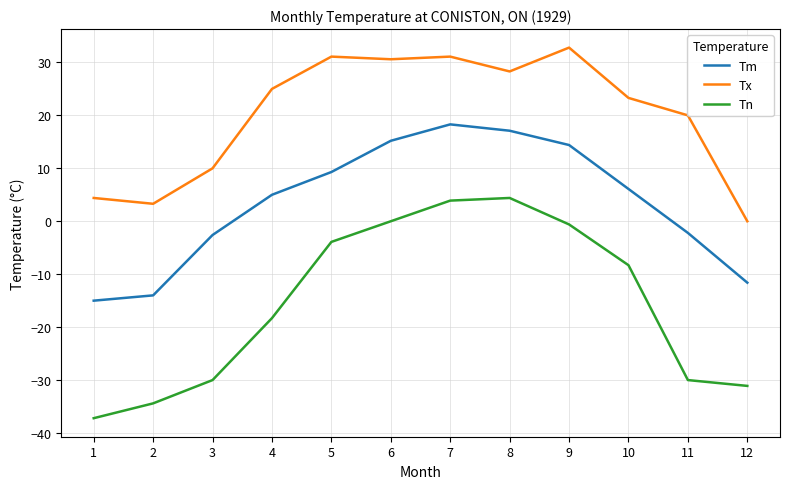

What is the total value across all series at 11?

-12.2